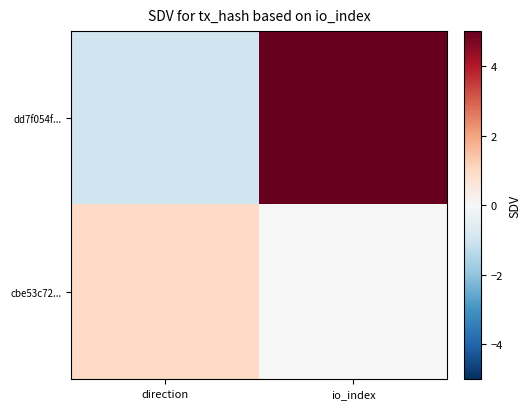

At which category is the sum across all series the highest?

io_index